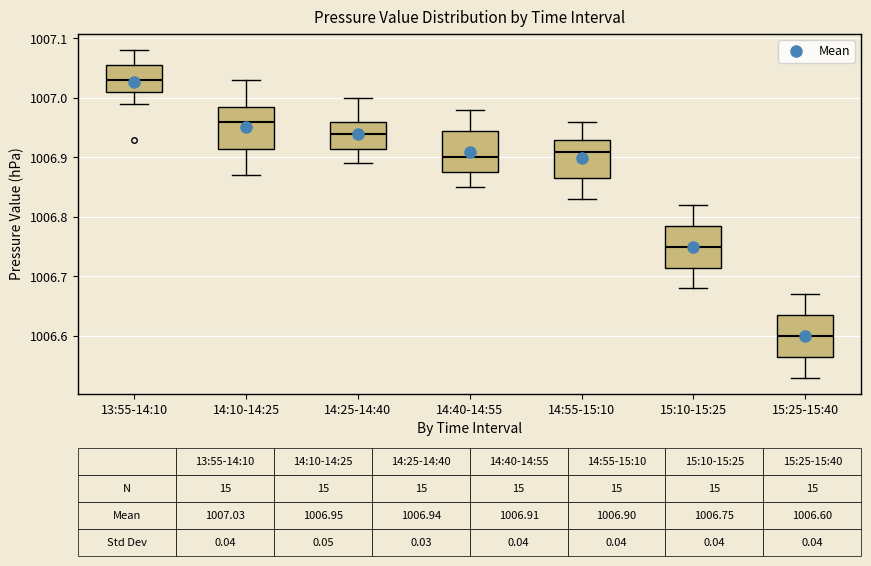

Which box has the highest median line?

13:55-14:10